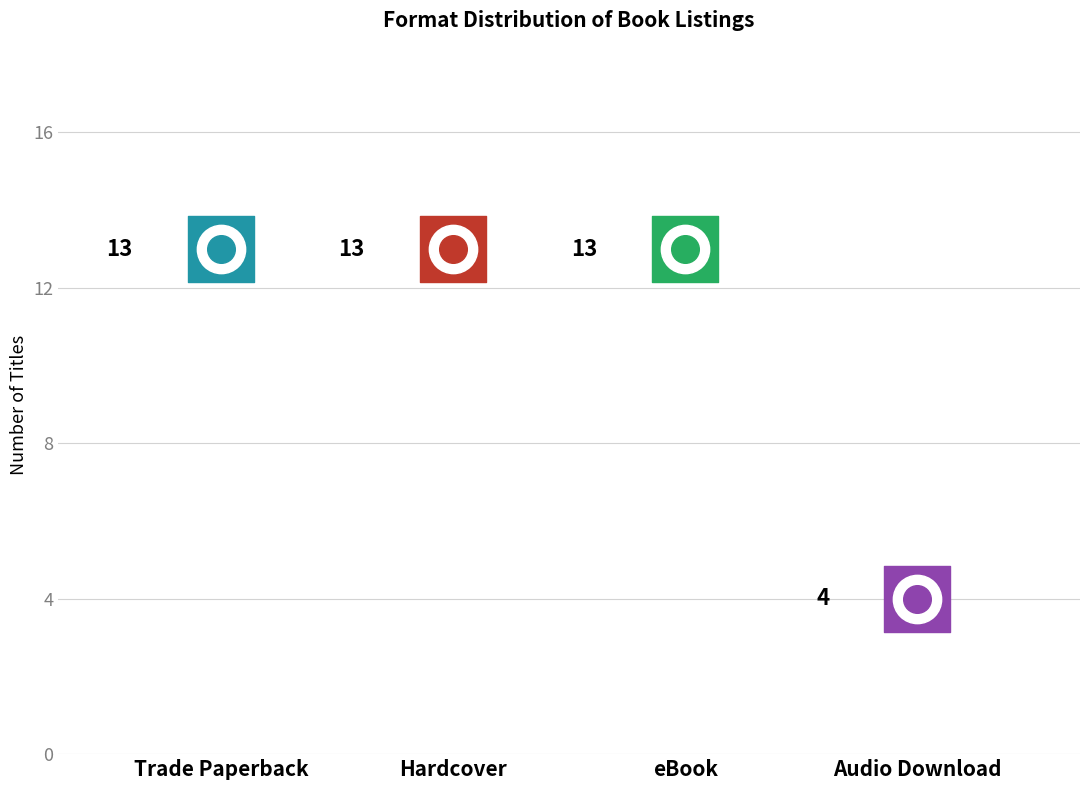

What is the change in value from eBook to Audio Download?

-9